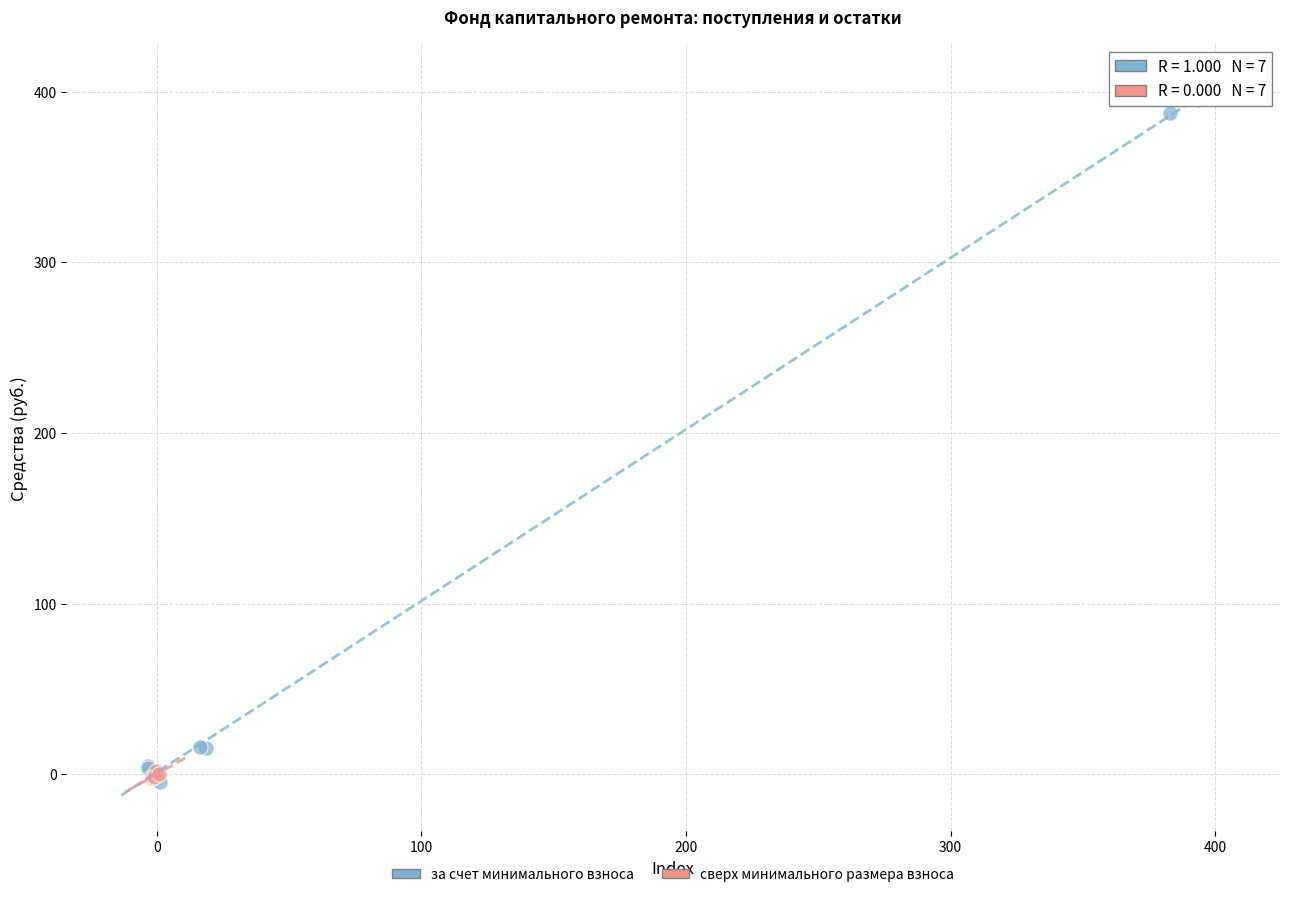

Which series reaches the maximum Y coordinate?

за счет минимального взноса